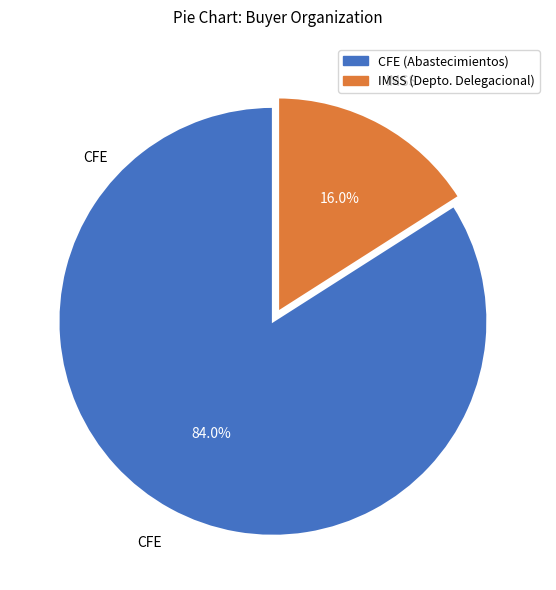

Is there a majority slice in this chart?

Yes